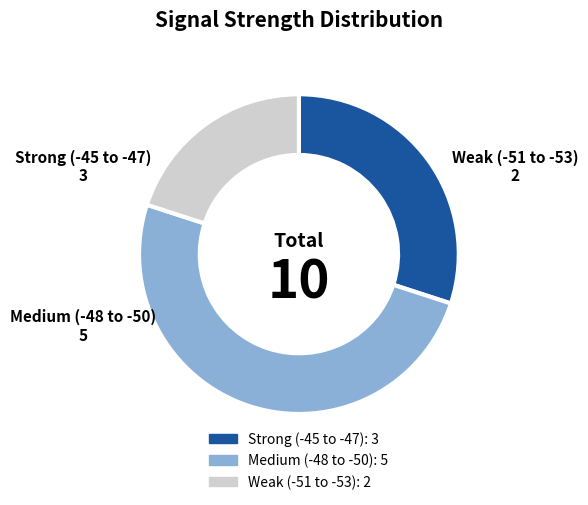

Count the number of slices in the pie.

3